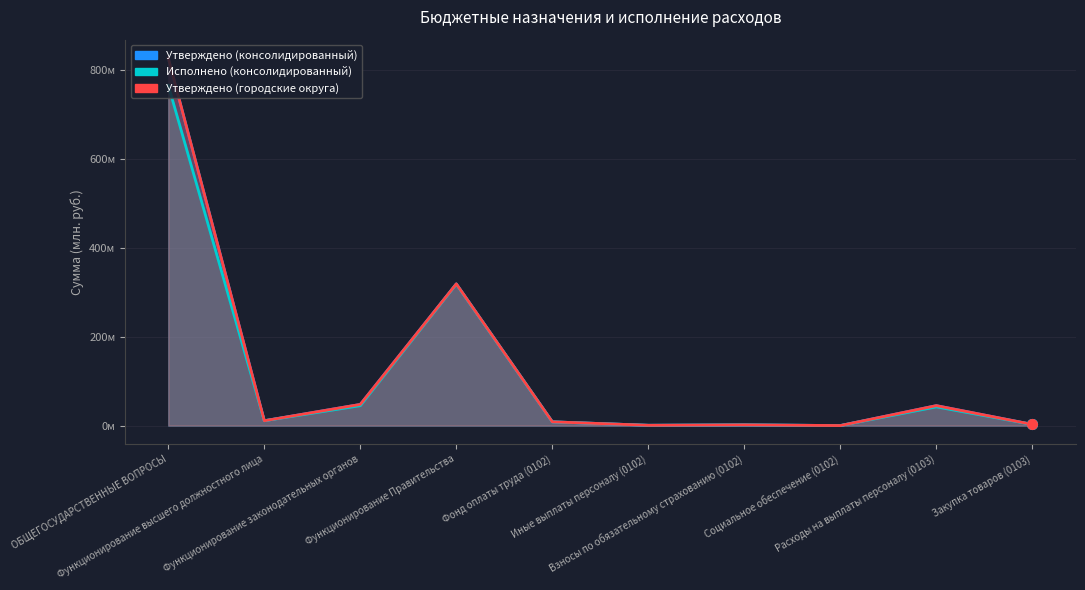

Read the Утверждено (консолидированный) value at Расходы на выплаты персоналу (0103).

44.9